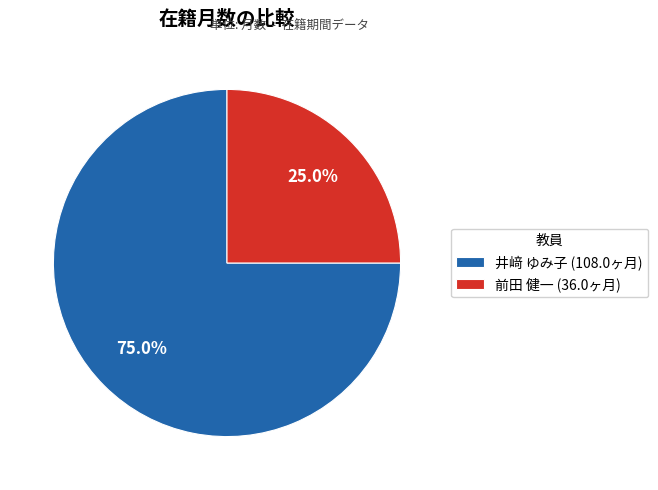

Is it true that 井﨑 ゆみ子 is 81% of the pie?

False